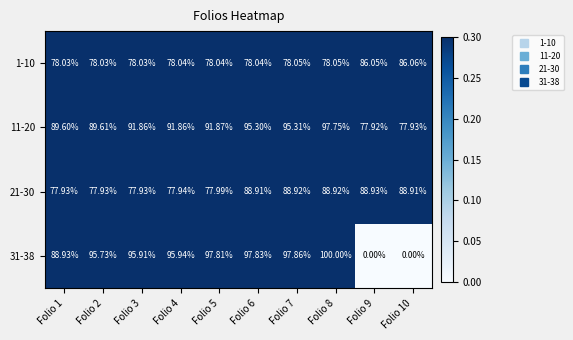

At how many categories does at least one series exceed 0?

10